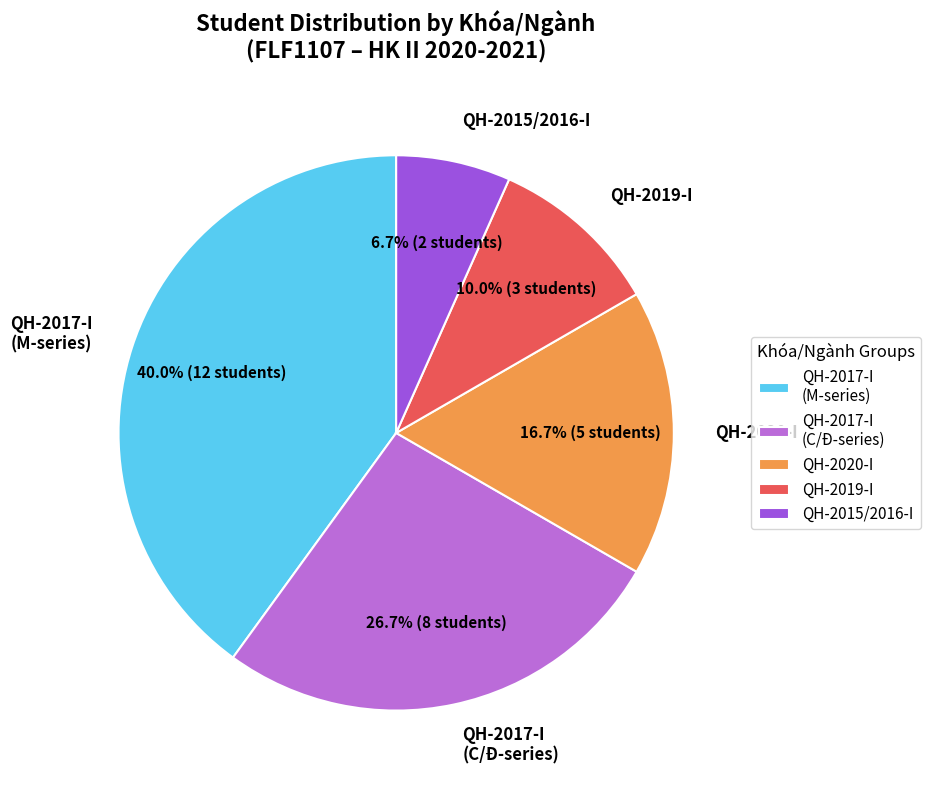

How much of the chart is everything except QH-2017-I (M-series)?

60.0%